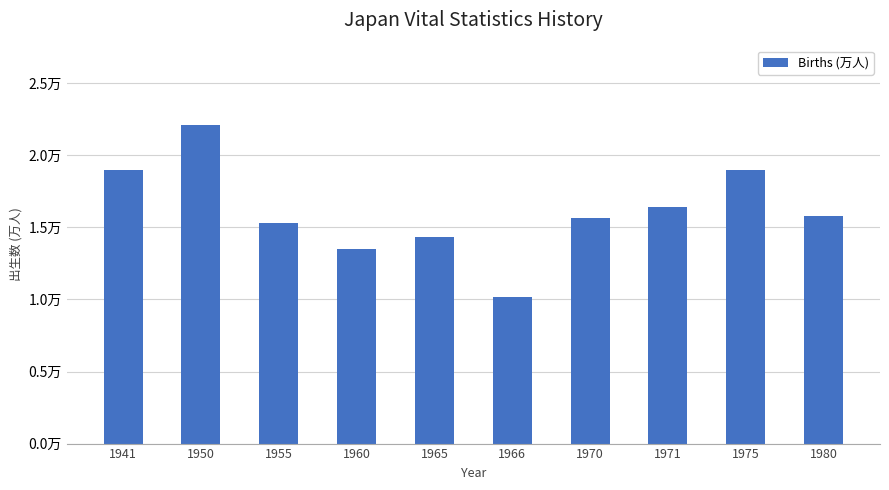

Does the chart contain any negative values?

No